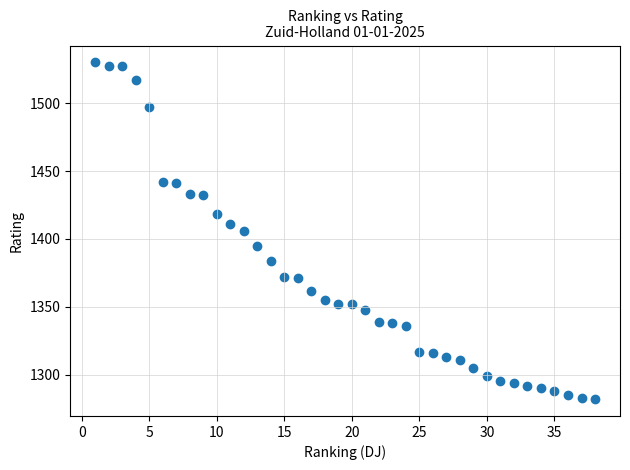

What is the range of Y values (max minus min)?

248